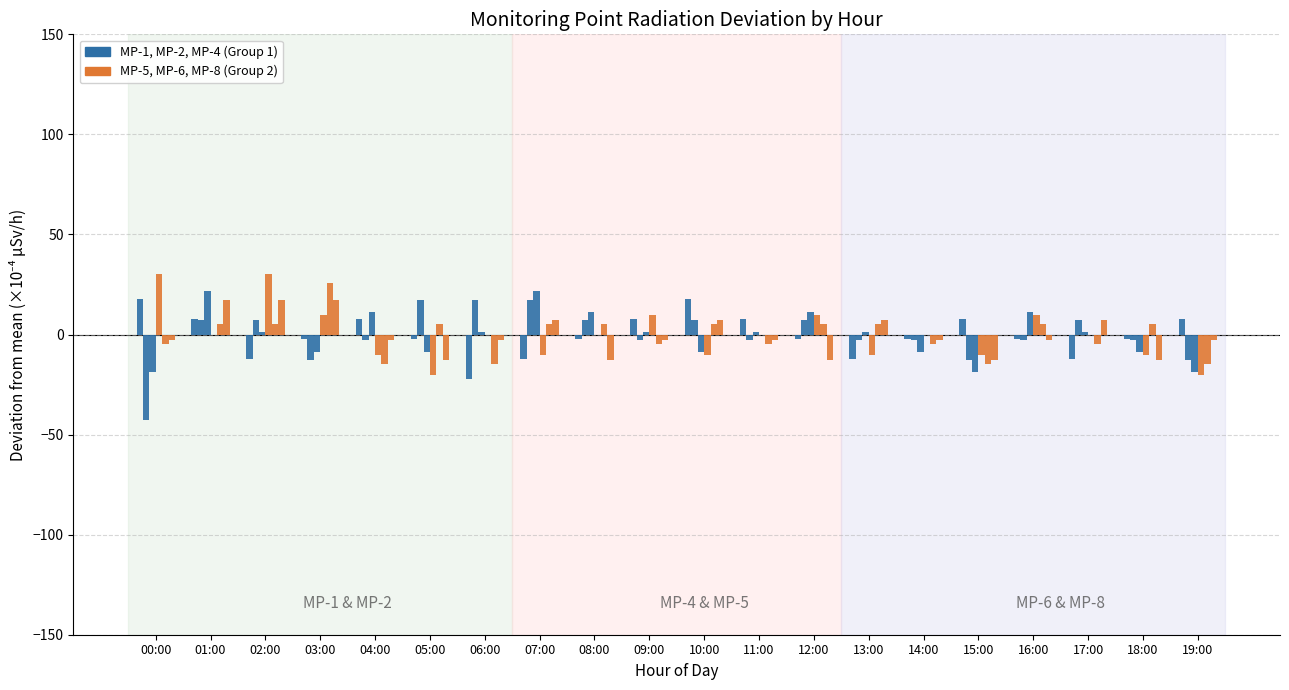

What is the label of the 1st bar from the left?

00:00